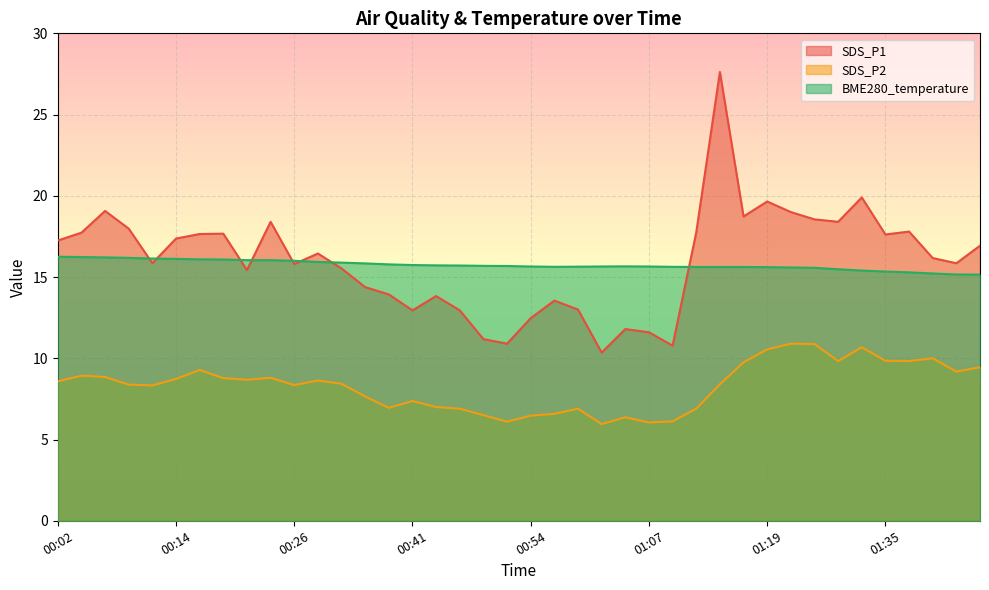

How many interior local peaks does the BME280_temperature series have?

1